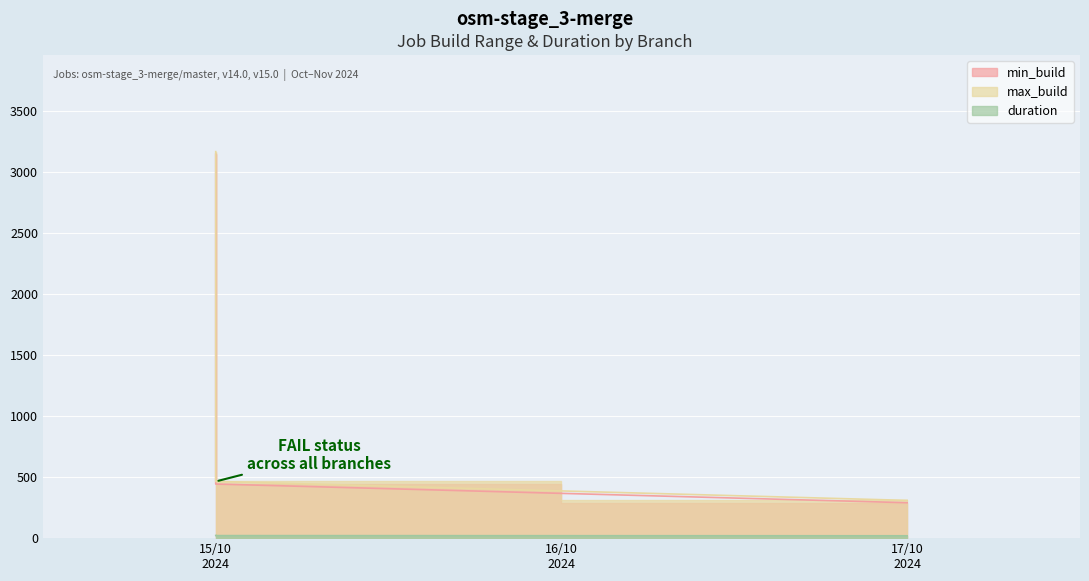

List the series in order of their peak value, lowest first.

duration, min_build, max_build